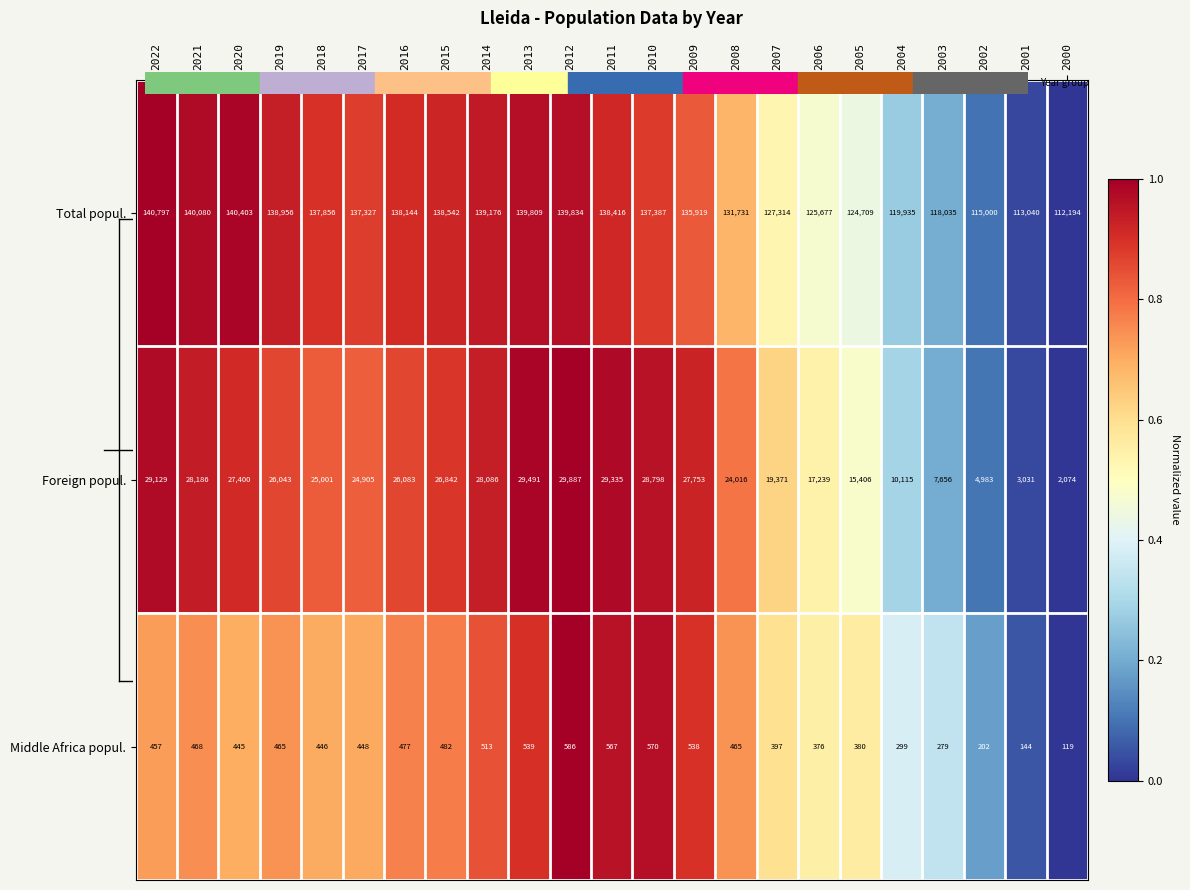

Which series has the widest spread of values?

Total popul.